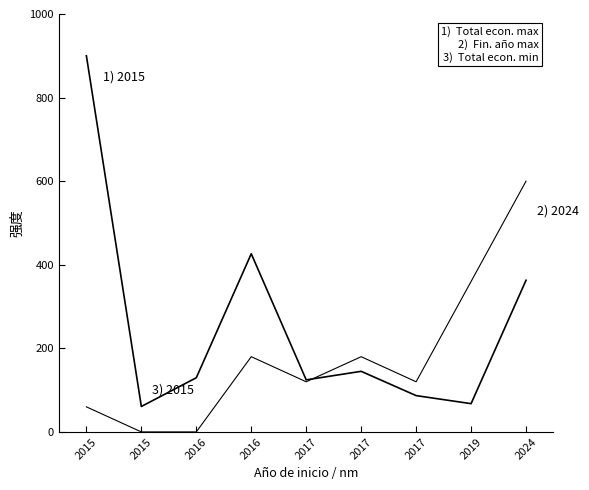

Count the number of data series in this chart.

2